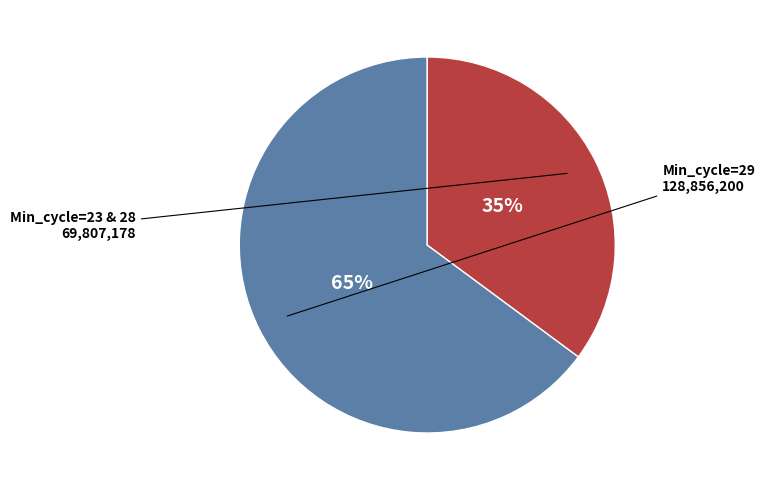

What is the ratio of the value at Min_cycle=23 & 28 to the value at Min_cycle=29?

0.5